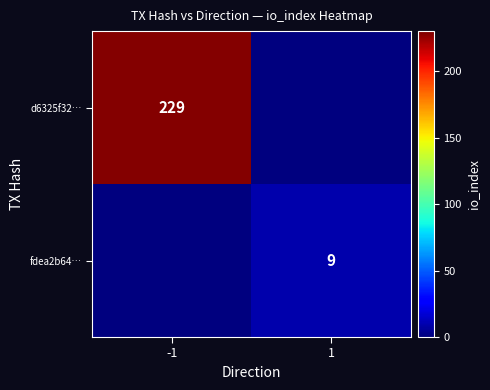

Is the value of fdea2b64… at 1 greater than the value of d6325f32… at -1?

No